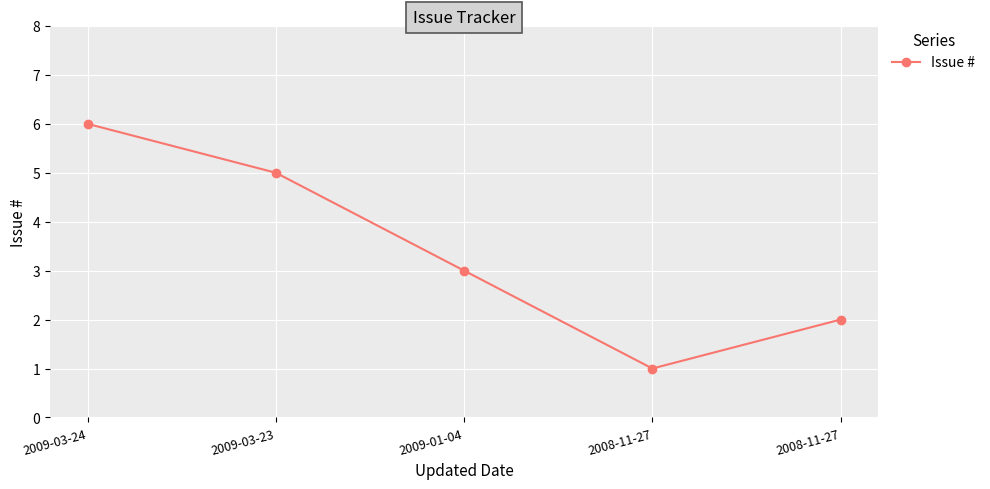

What is the greatest value displayed?

6